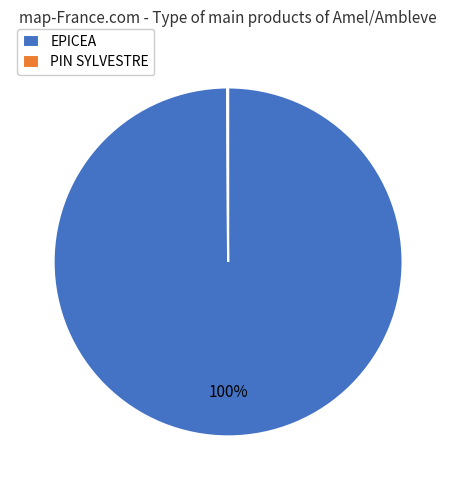

What is the largest slice in the pie chart?

EPICEA